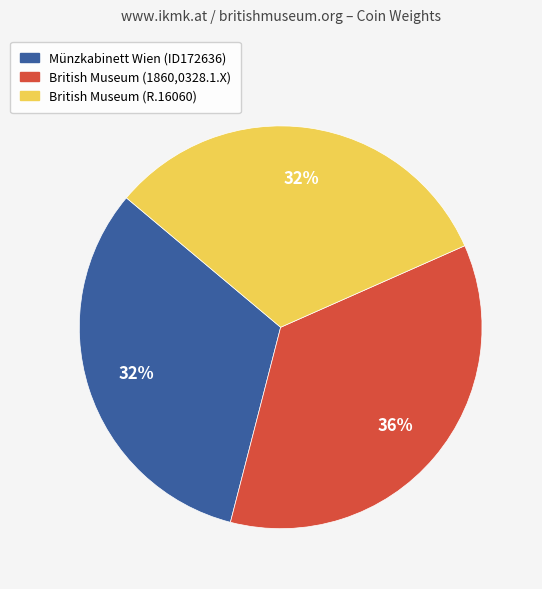

Does any single category account for the majority?

No